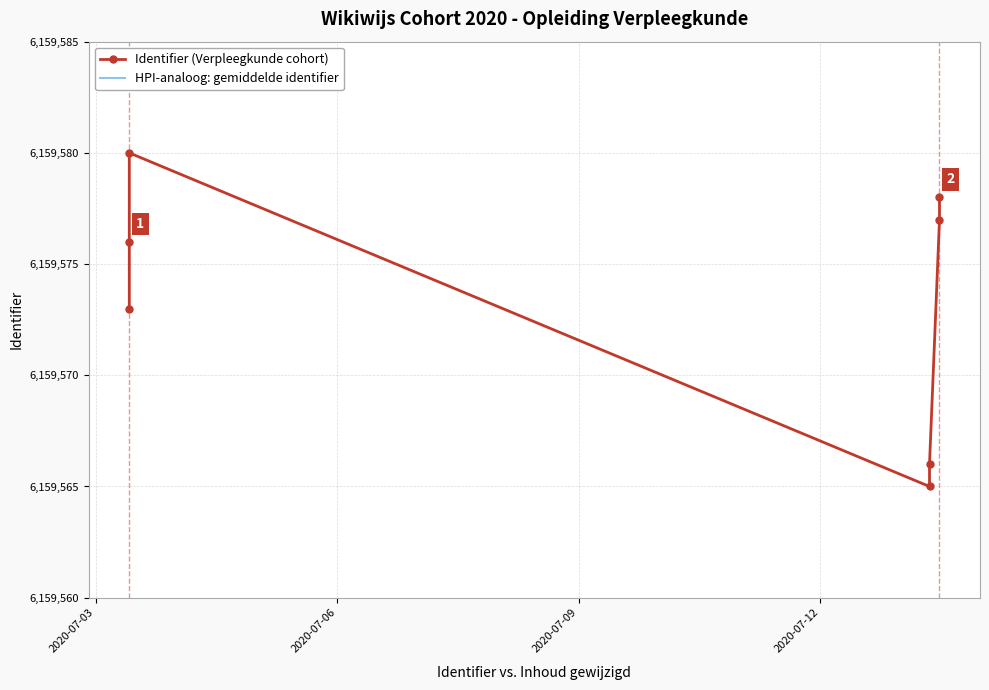

Which series has the widest spread of values?

Identifier (Verpleegkunde cohort)